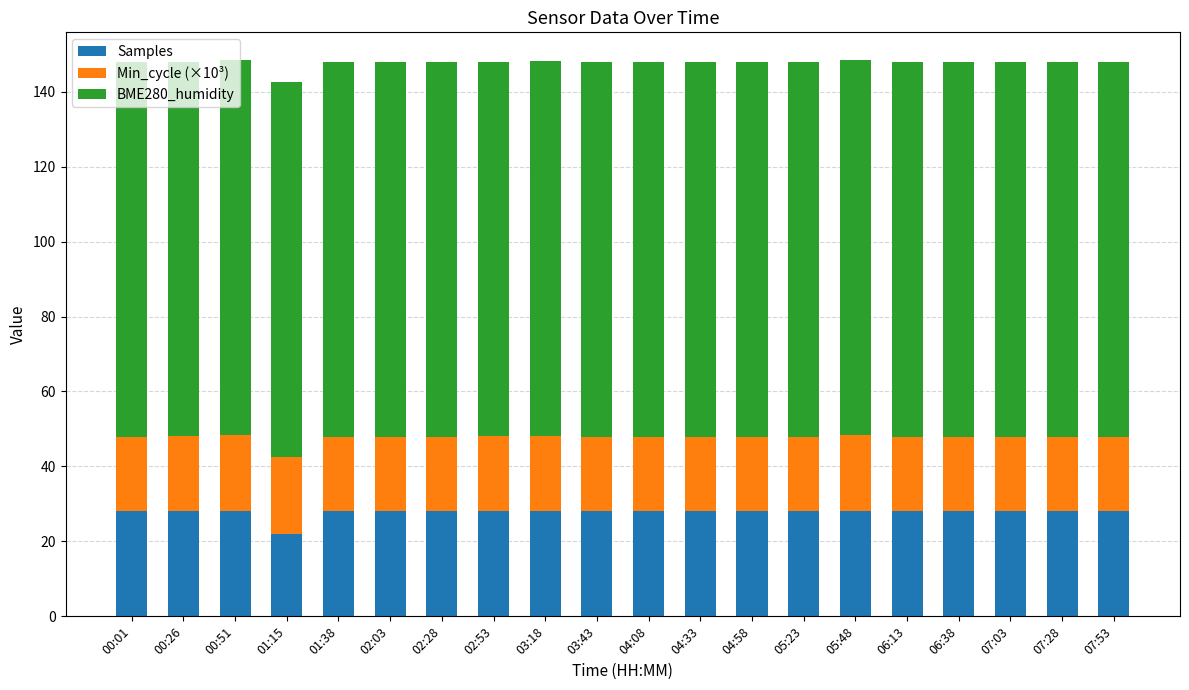

Which category has the lowest value in the Samples series?

01:15